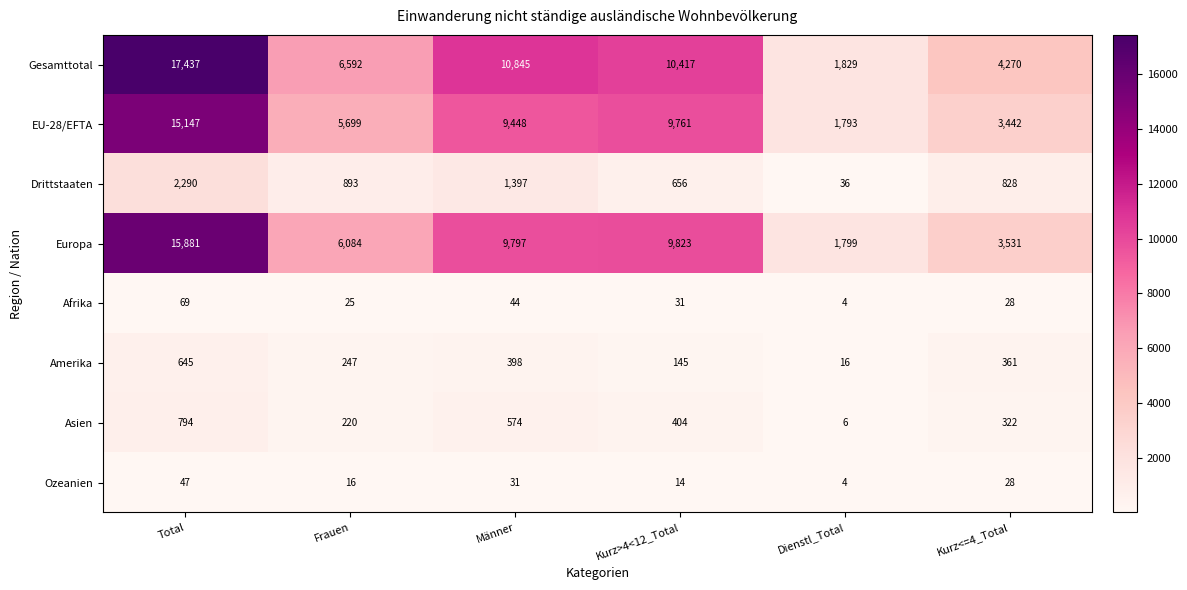

True or false: Amerika has a value of 645 at Total.

True